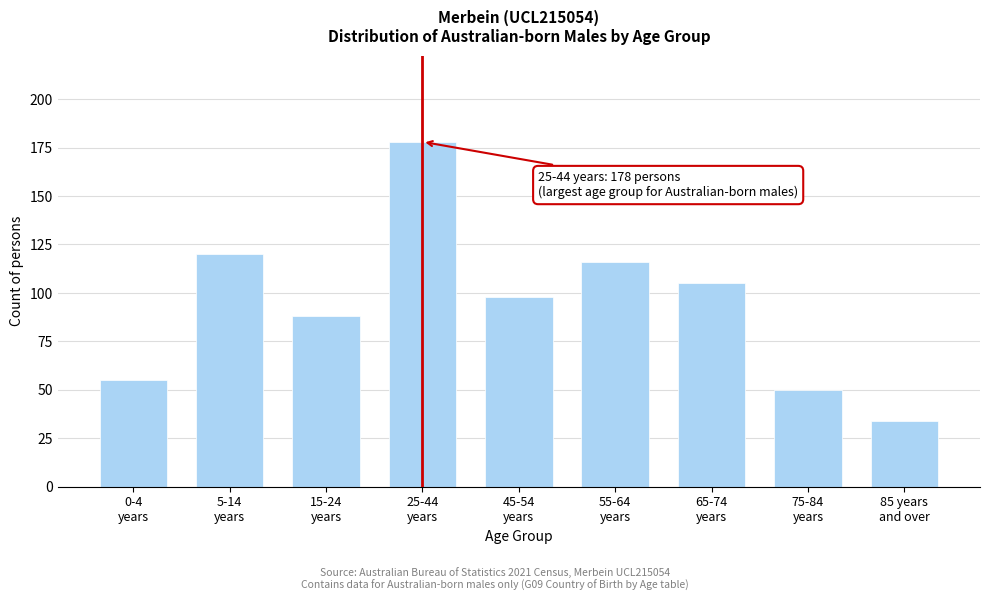

Reading left to right, list all the values displayed in this chart.

55	120	88	178	98	116	105	50	34